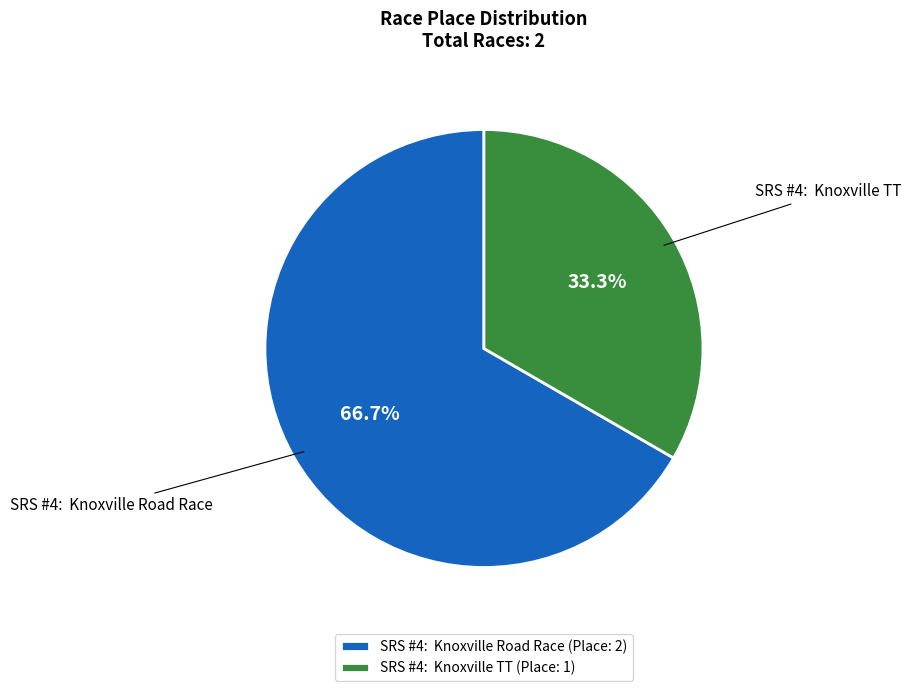

Is there any slice that represents more than half of the pie?

Yes